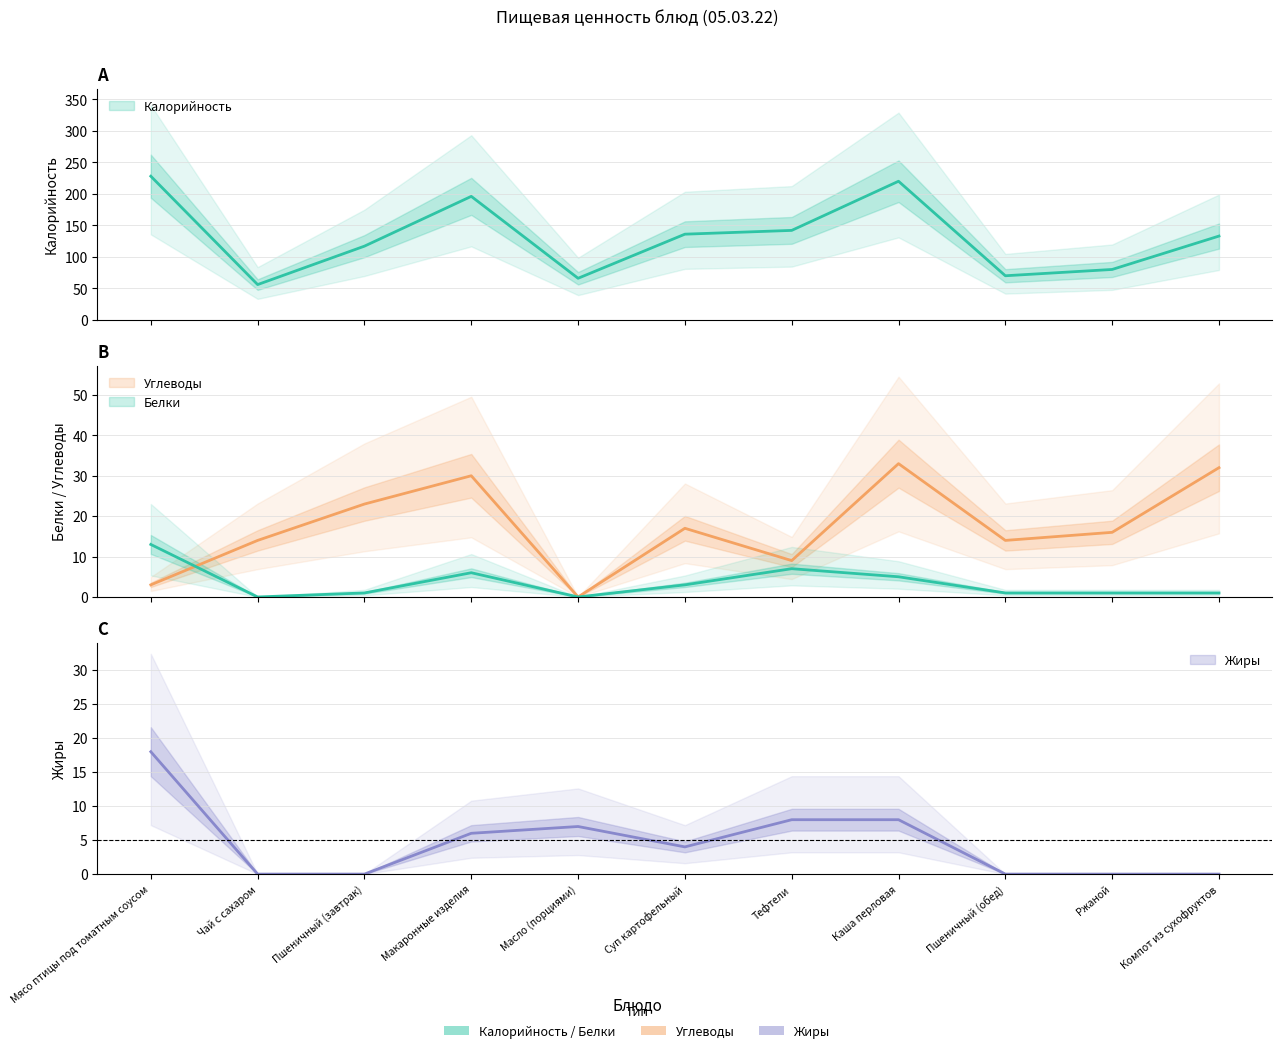

How many distinct data groups are displayed?

4